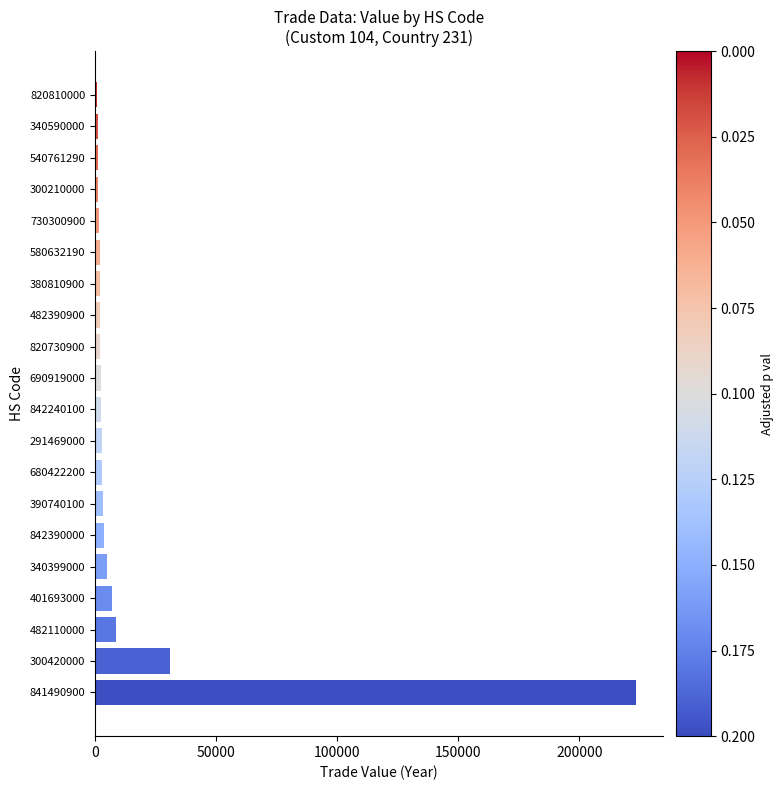

The chart shows a value of 1750 at 730300900. True or false?

True